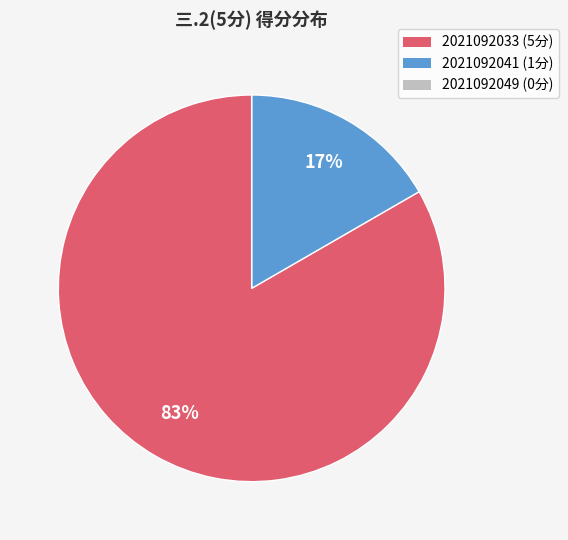

The 2021092033 slice represents 83% of the pie. True or false?

True